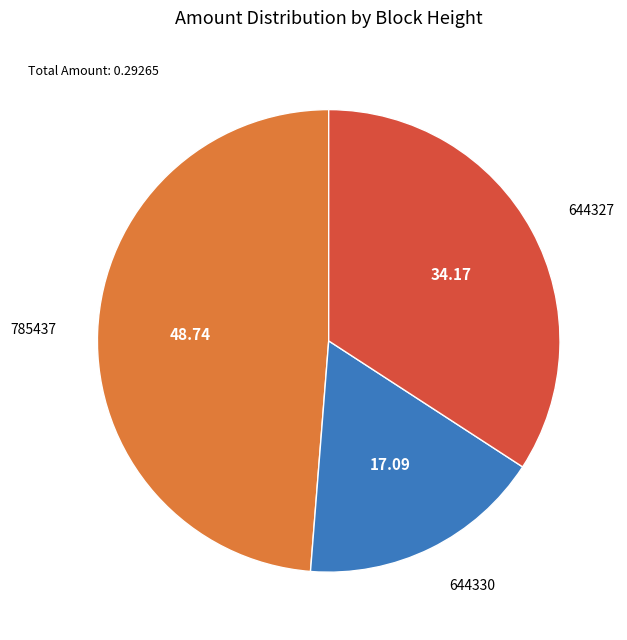

Count the number of slices in the pie.

3